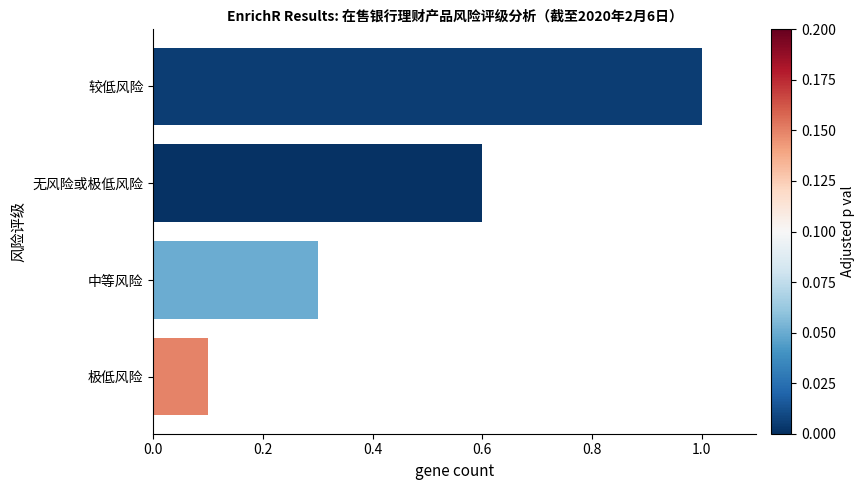

What is the maximum value shown in the chart?

1.0